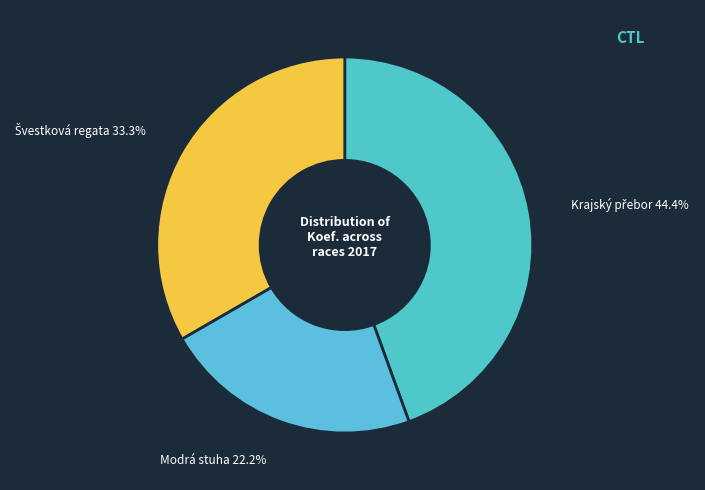

Which slice is the smallest?

Modrá stuha